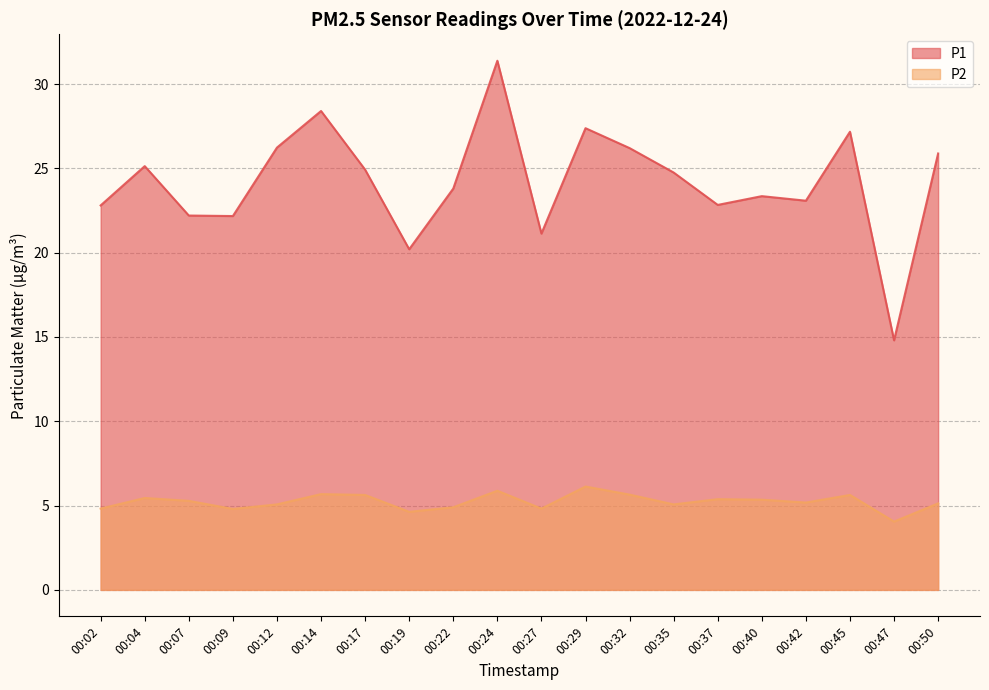

At which label does P2 first exceed 5?

00:04